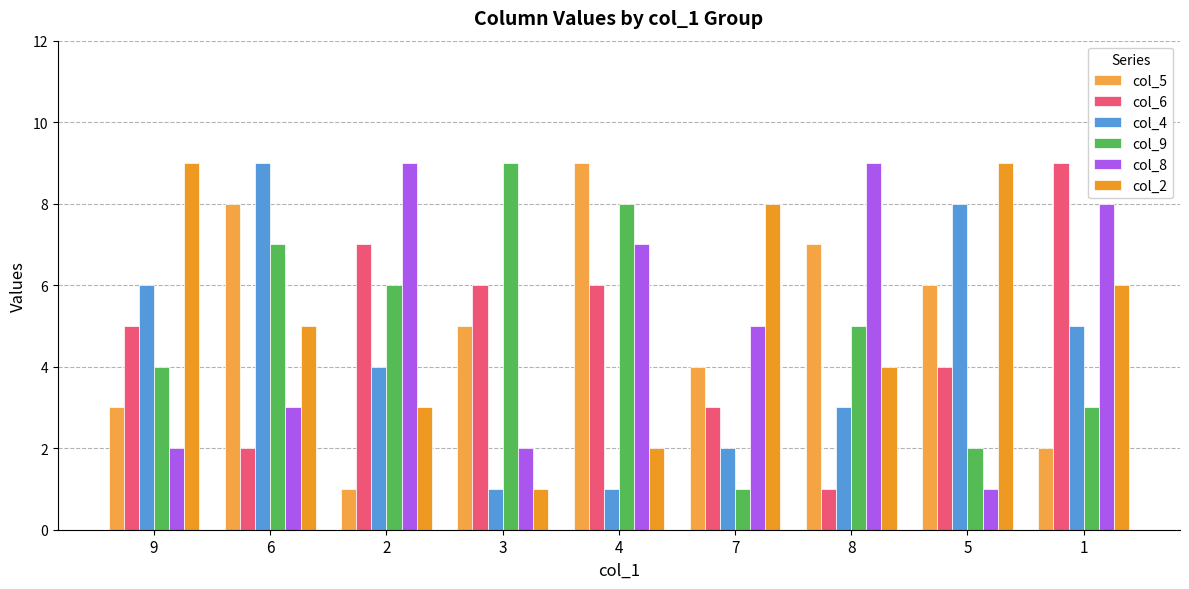

List the labels in order of col_5 value, largest first.

4, 6, 8, 5, 3, 7, 9, 1, 2